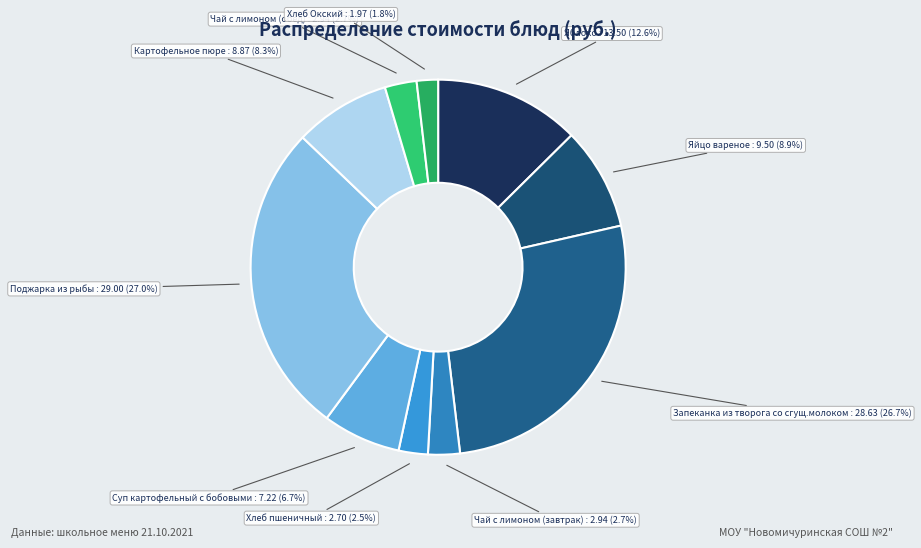

Which category has the smallest portion of the pie?

Хлеб Окский